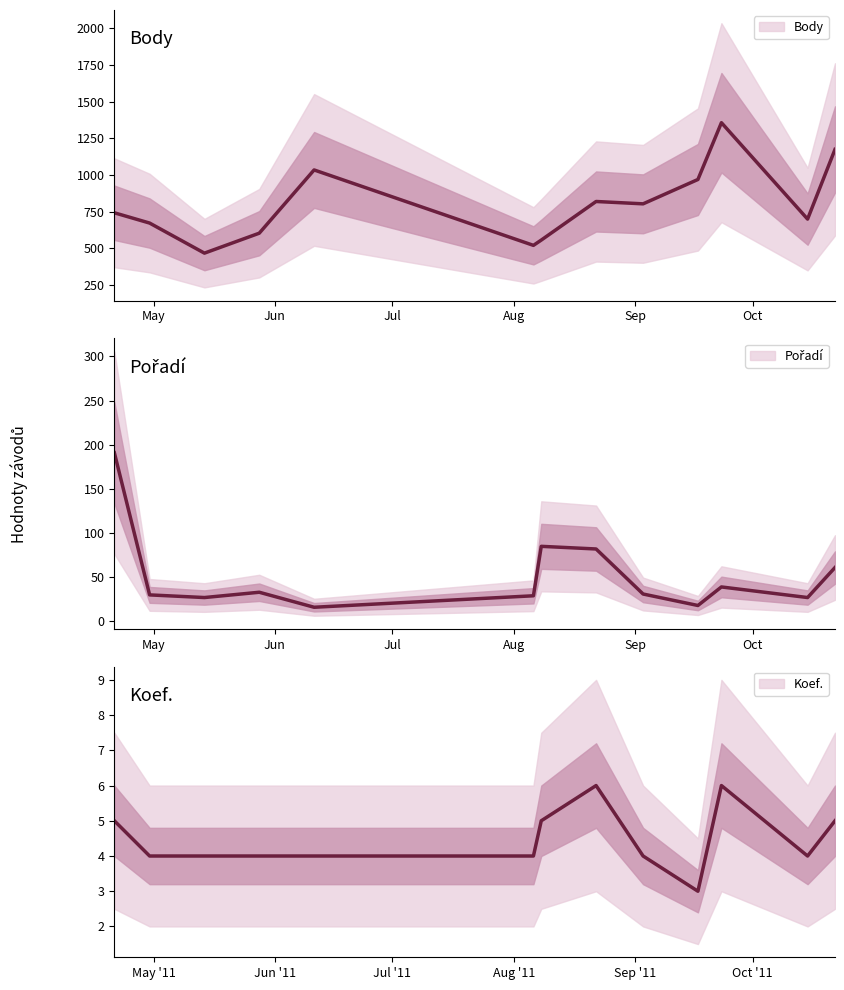

What is the lowest value of the Pořadí series?

16